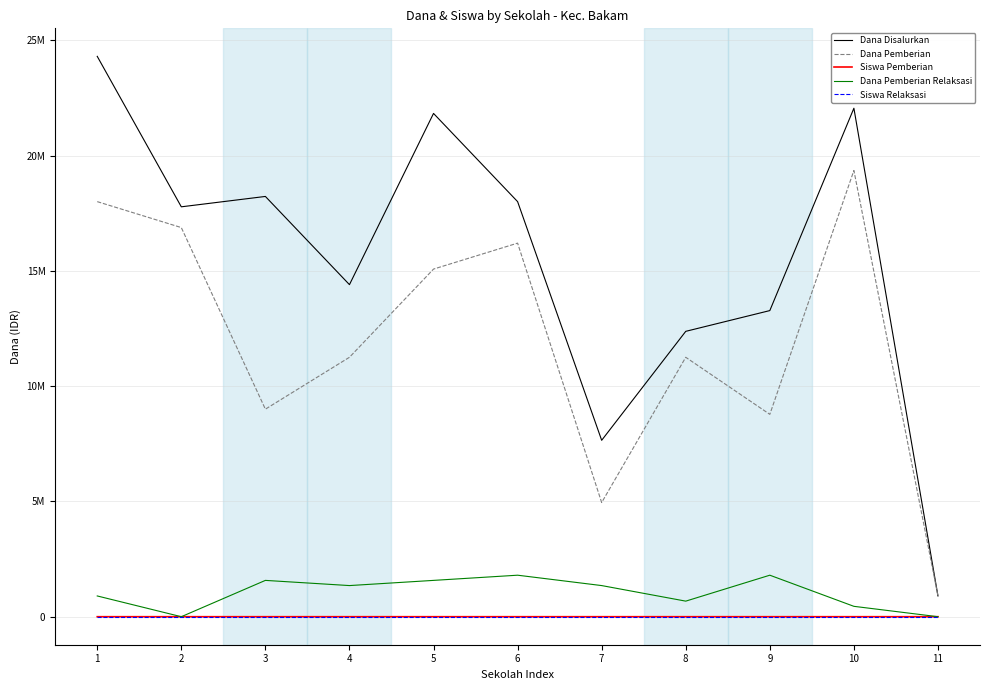

Which series has the widest spread of values?

Dana Disalurkan